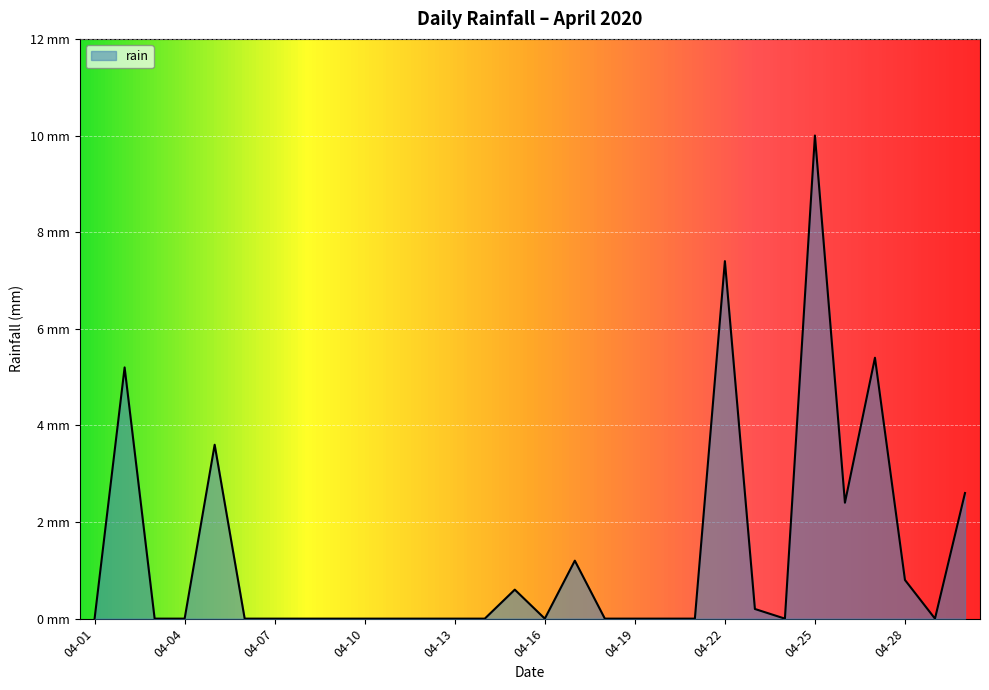

Does the chart have visible grid lines?

Yes